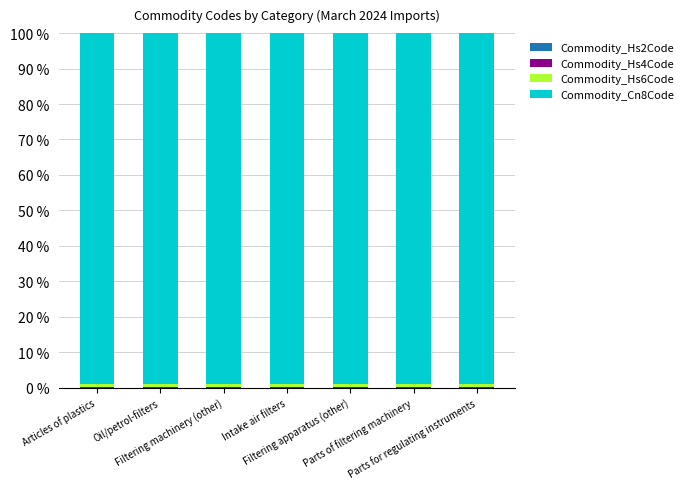

What position from the right is Intake air filters?

4